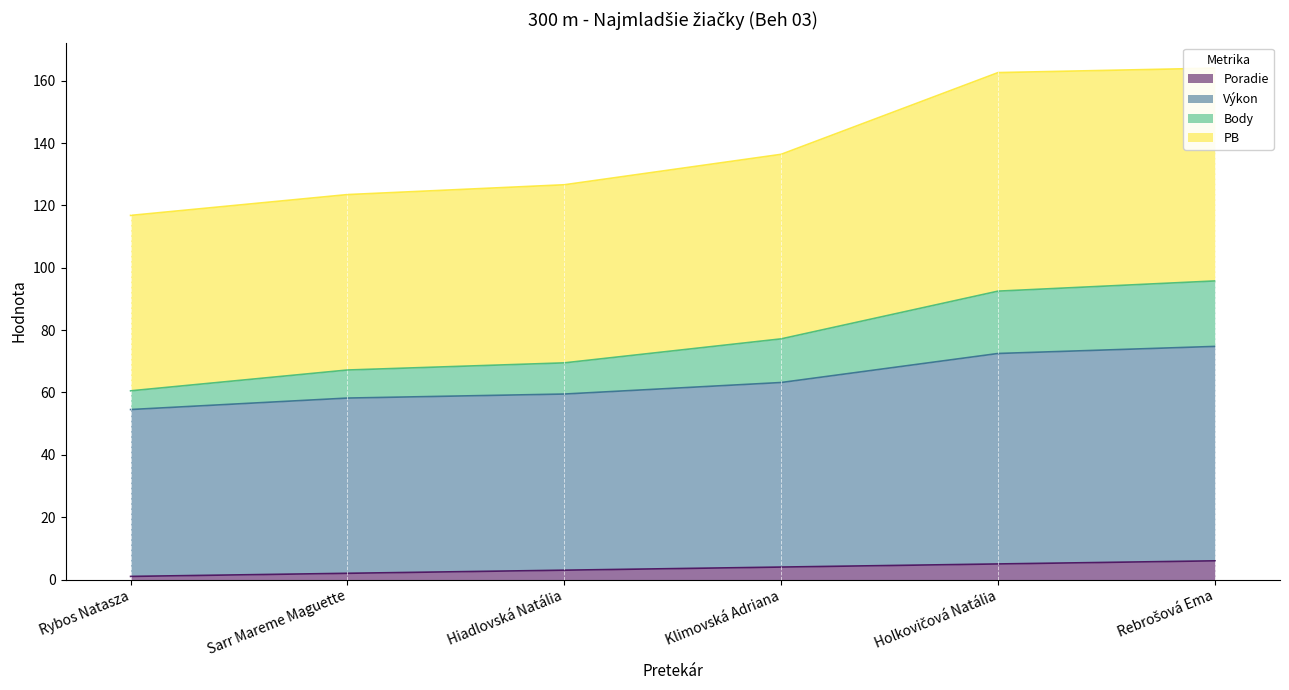

What is the maximum value for Poradie?

6